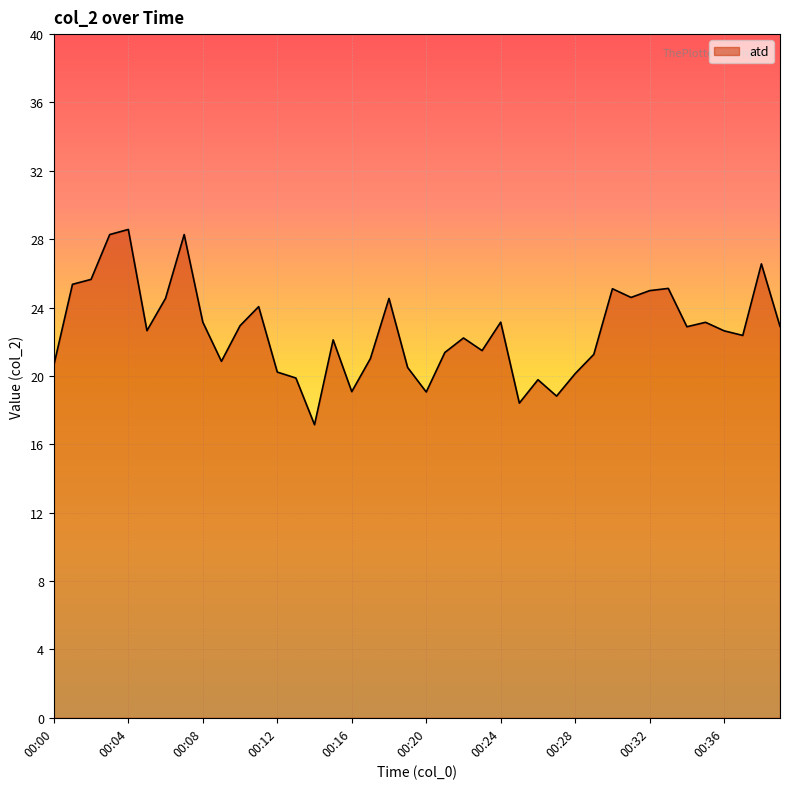

How many lines are shown in the chart?

1